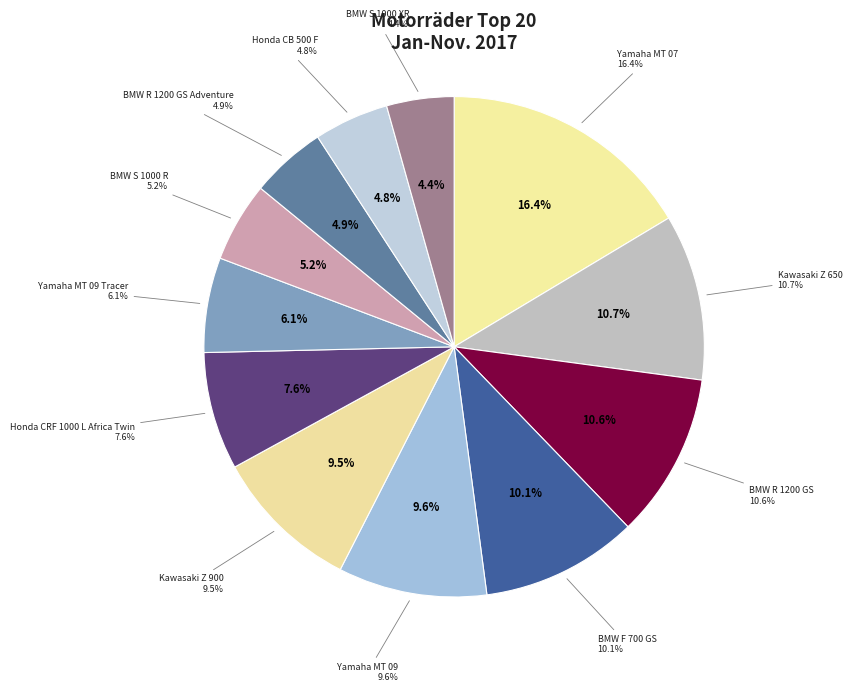

Which slice is the largest?

Yamaha MT 07